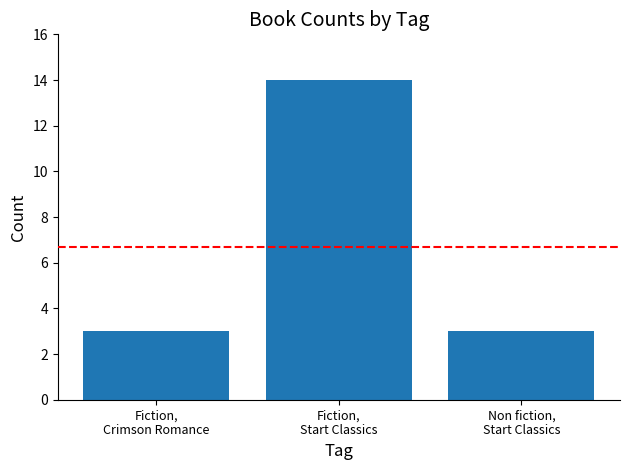

Read the value at Fiction,
Crimson Romance.

3